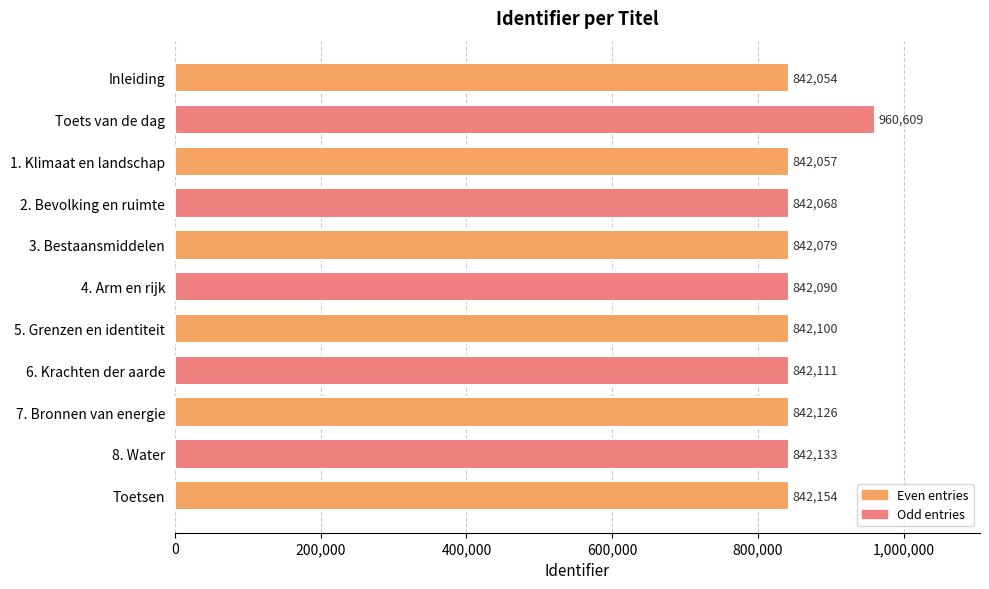

What is the change in value from 5. Grenzen en identiteit to Toetsen?

+54